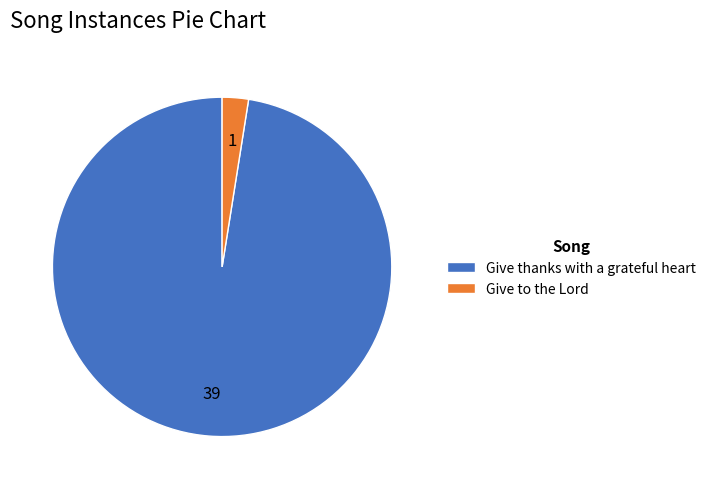

Does Give to the Lord represent more than half of the total?

No